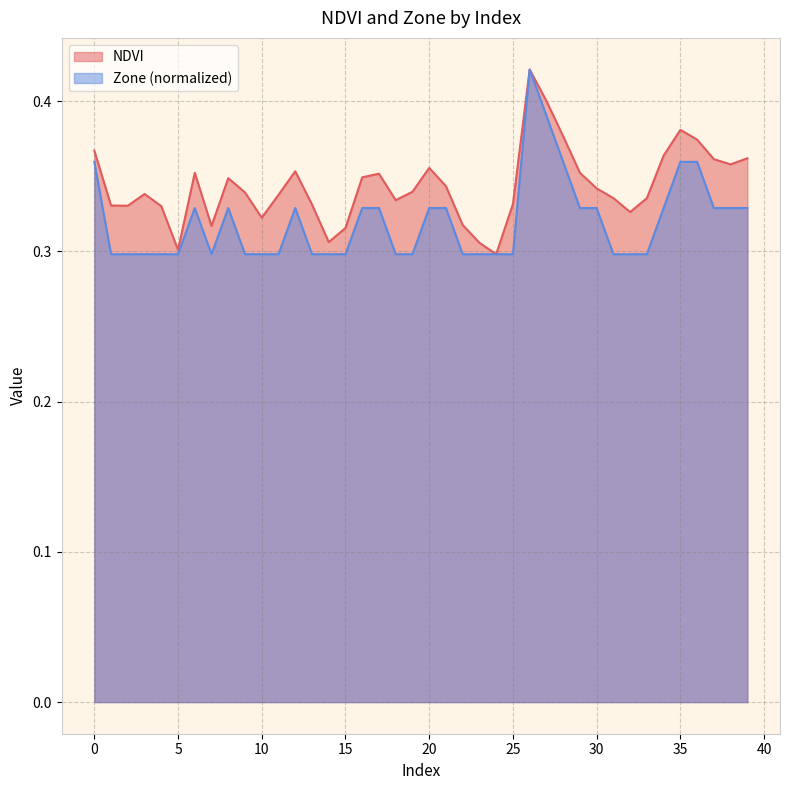

The value of Zone at 15 is 0.4. True or false?

False